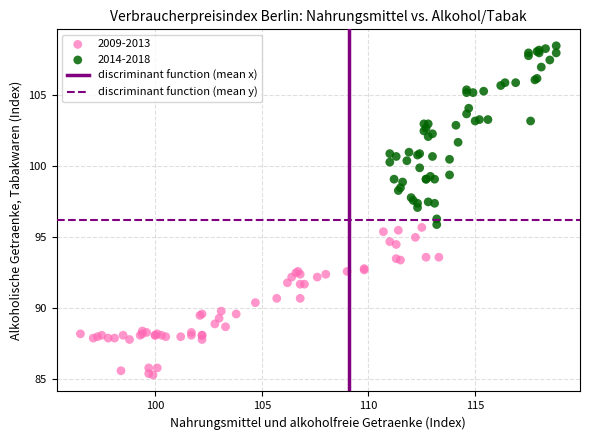

Which series contains the highest Y value?

2014-2018